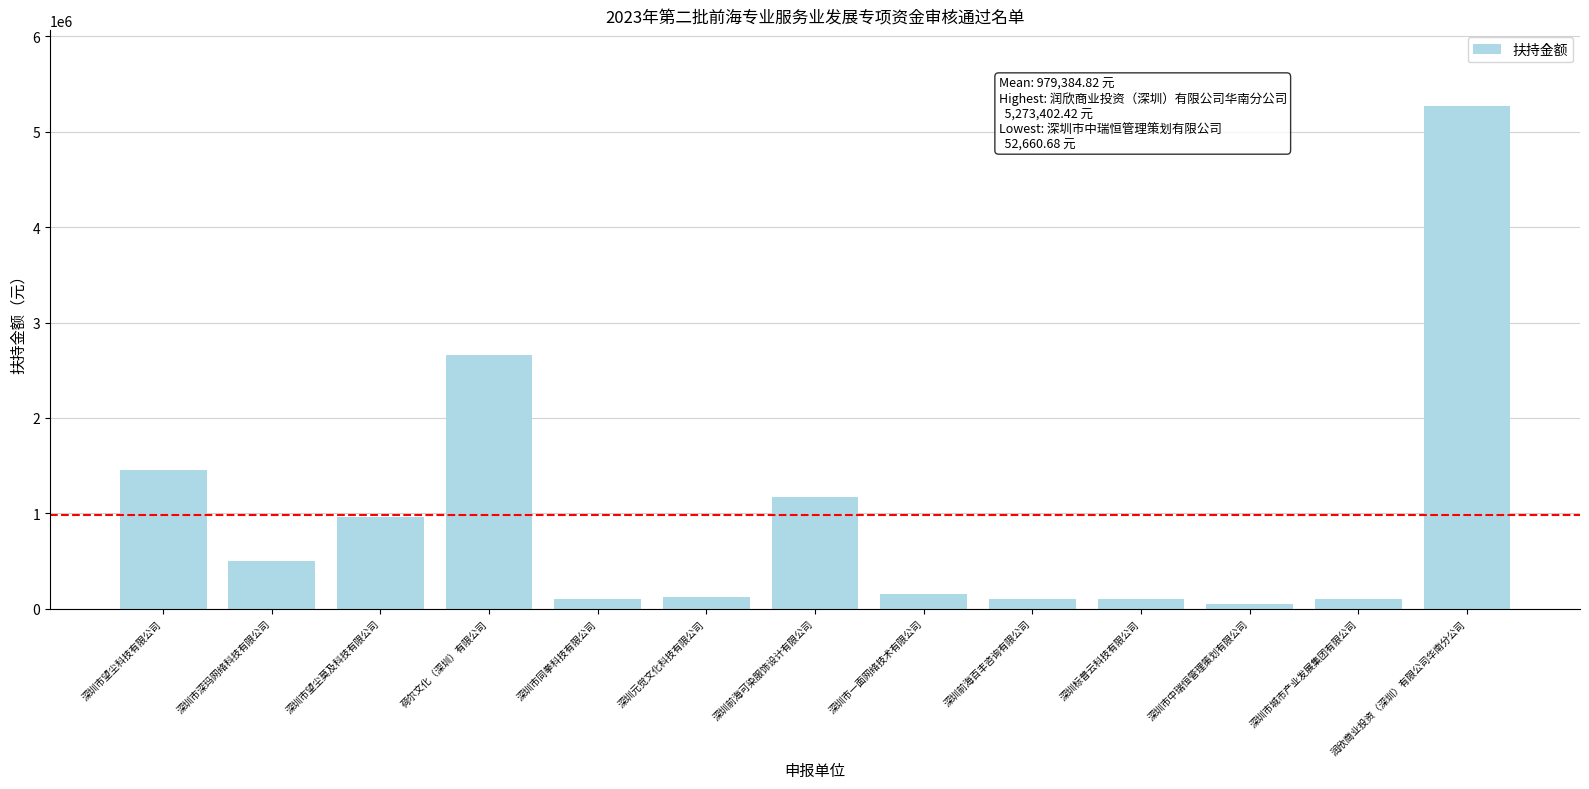

What is the sum of the values at 深圳市望尘科技有限公司 and 深圳标普云科技有限公司?

1555016.8